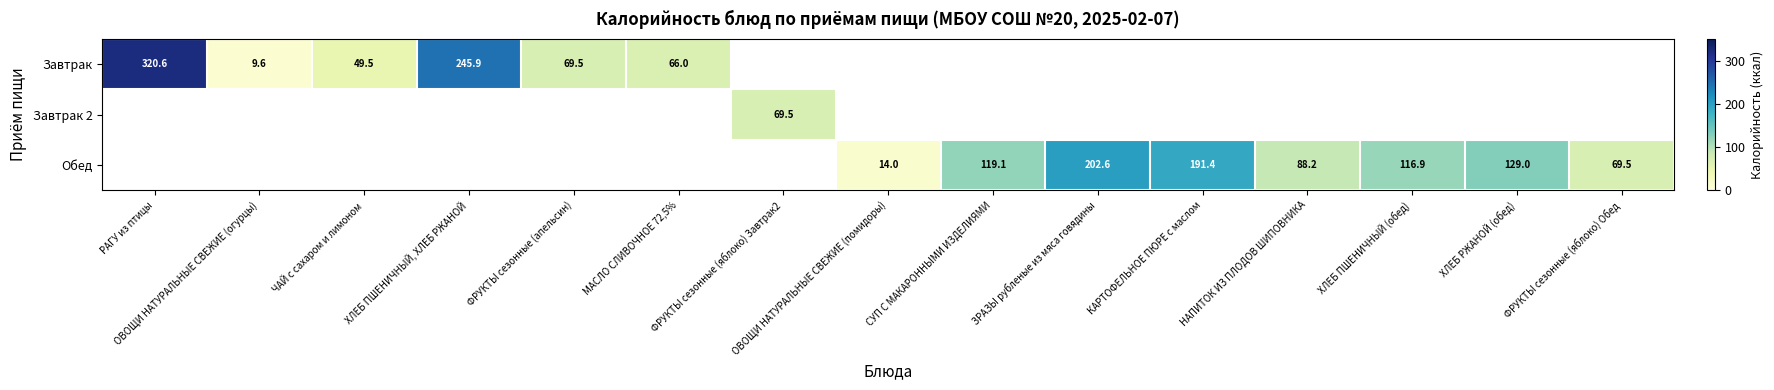

The Завтрак 2 series shows 0.0 at ХЛЕБ ПШЕНИЧНЫЙ, ХЛЕБ РЖАНОЙ. True or false?

True